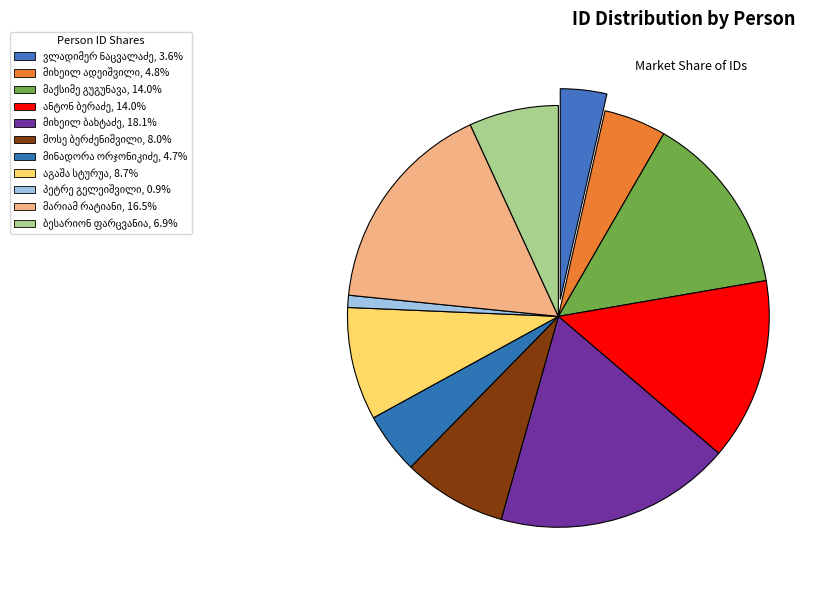

Count the number of slices in the pie.

11